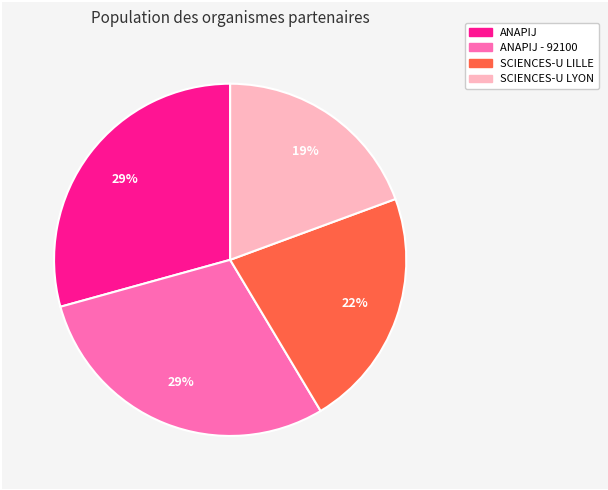

Does any single category account for the majority?

No